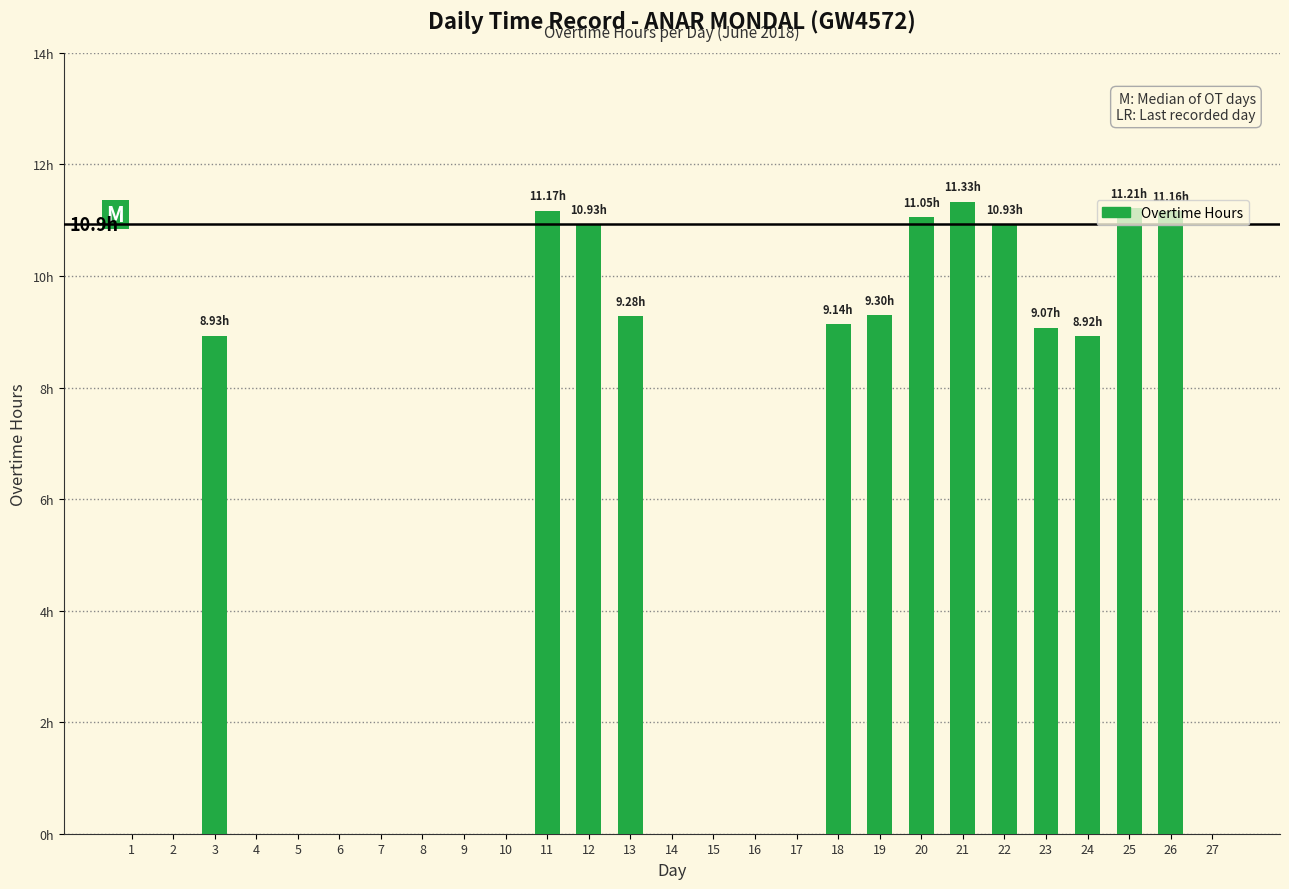

What is the average value?

4.9